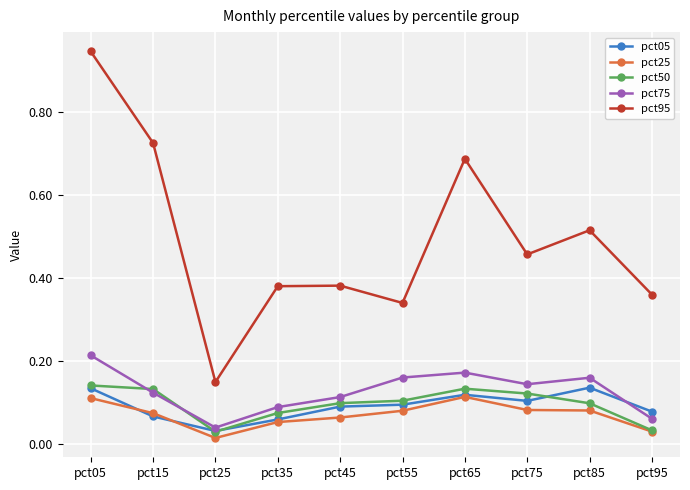

At which label is pct95 closest to 0?

pct25